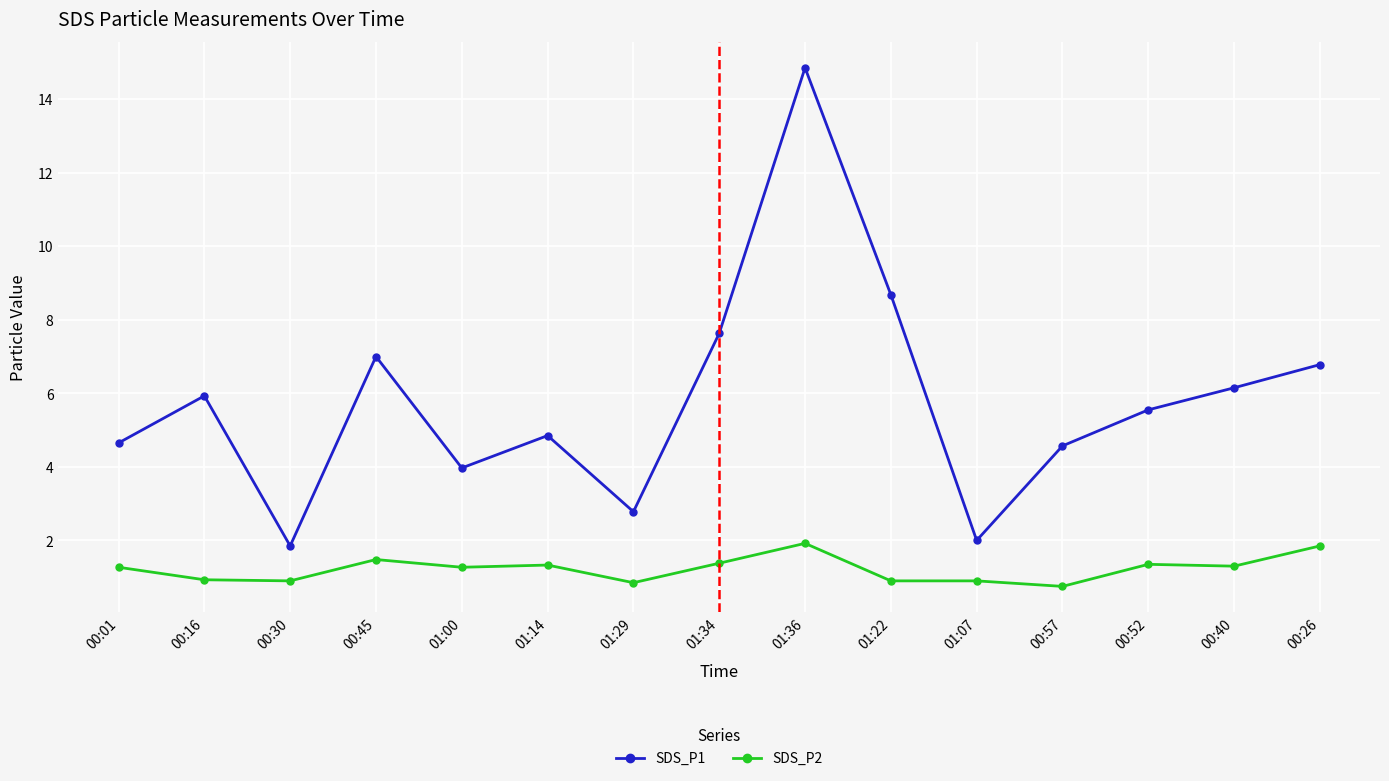

True or false: SDS_P2 and SDS_P1 cross at least once.

False